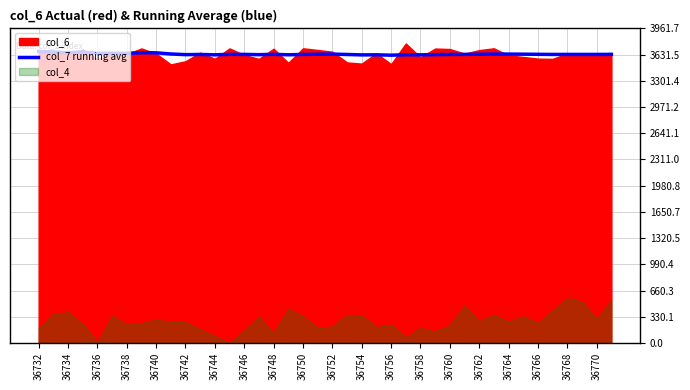

The col_7 running avg series shows 1652.3 at 36736. True or false?

False